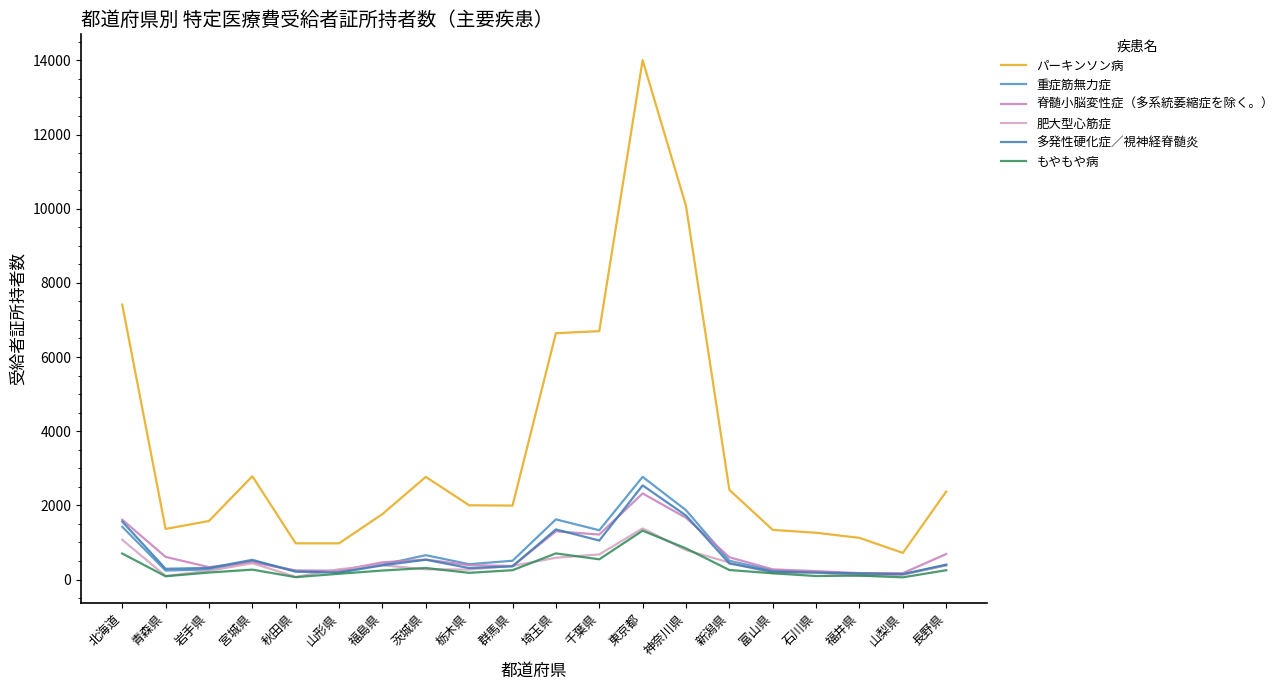

What is the difference between the maximum and second lowest values in the 脊髄小脳変性症（多系統萎縮症を除く。） series?

2149